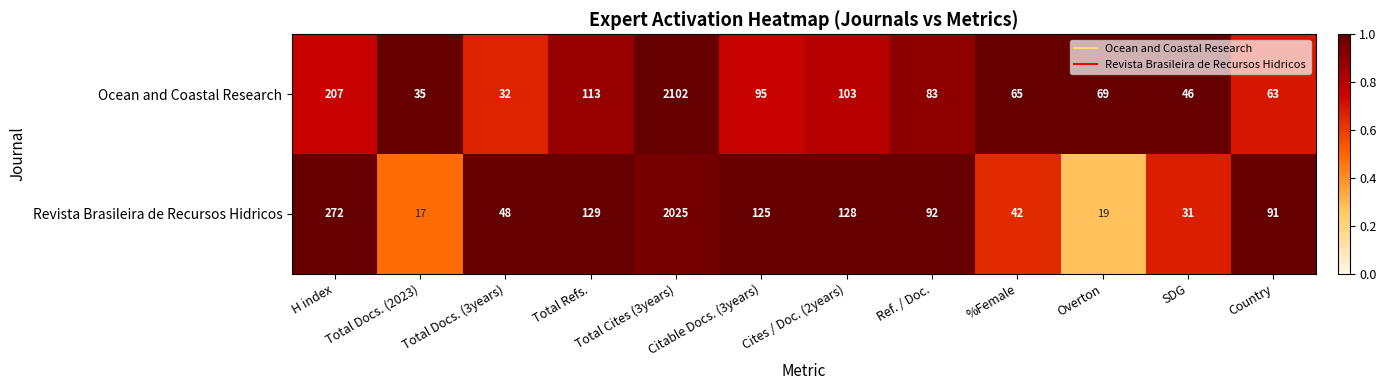

What is the sum of all Revista Brasileira de Recursos Hidricos values?

3019